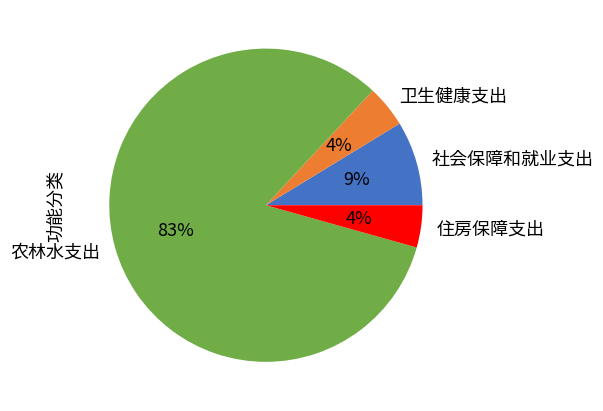

To the nearest percent, what percentage of the pie is 住房保障支出?

4%